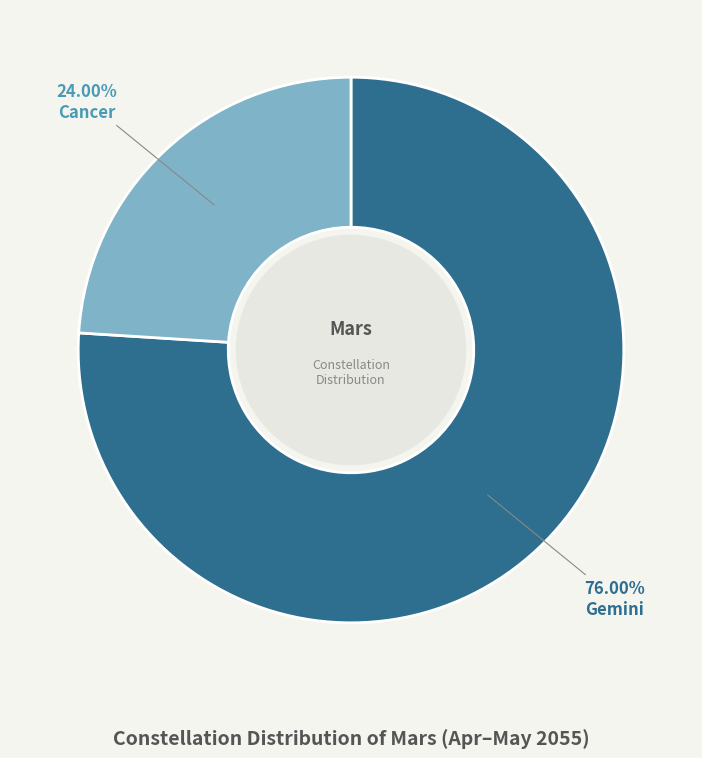

Is there any slice that represents more than half of the pie?

Yes